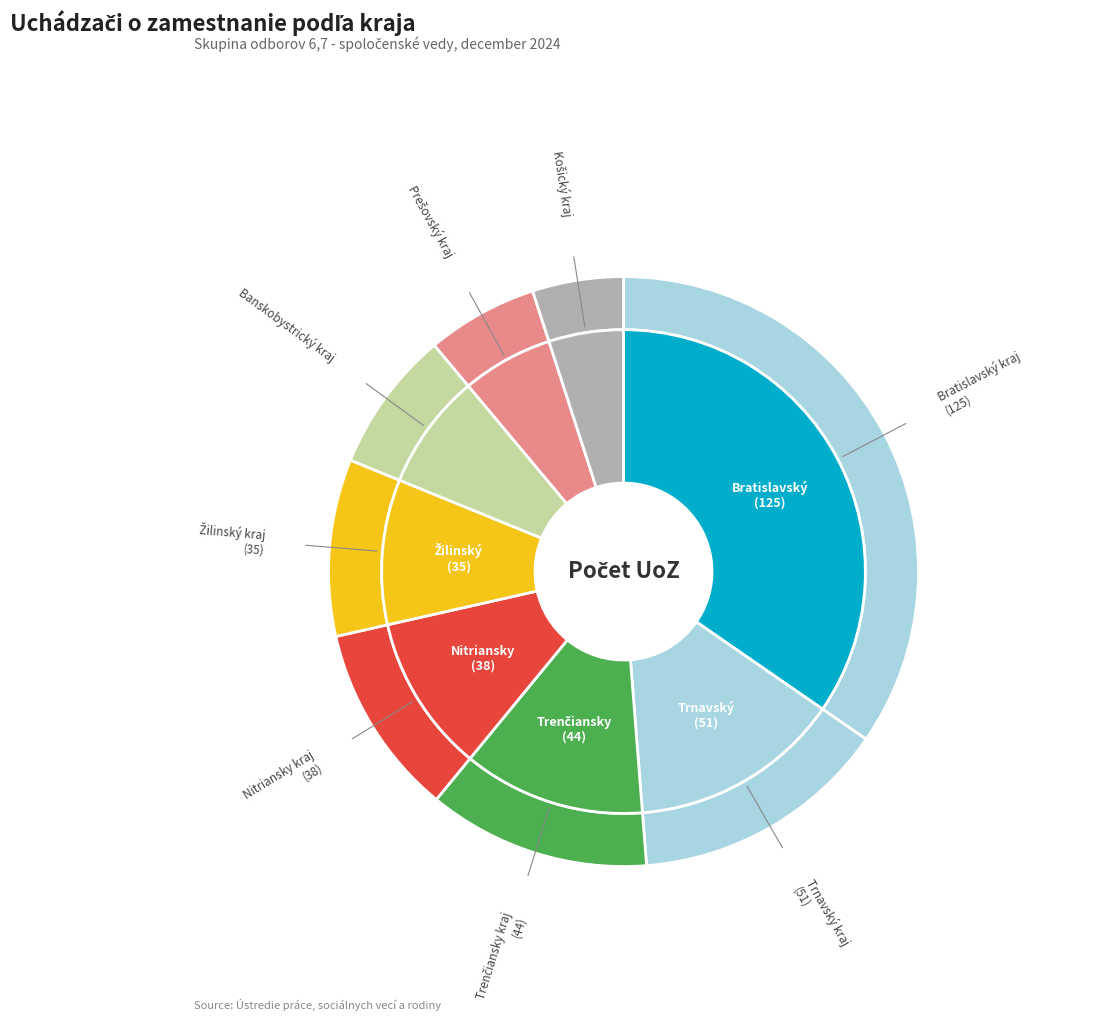

Approximately how many times larger is the value at Žilinský kraj compared to Nitriansky kraj?

0.9